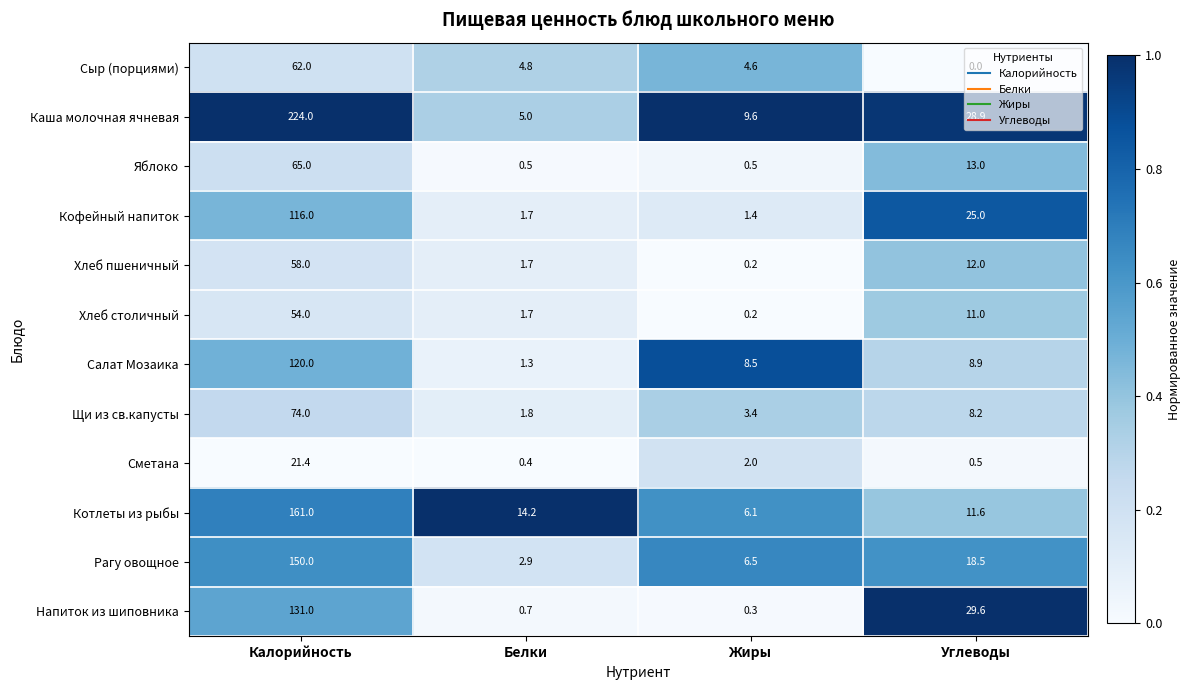

What is the sum of the Салат Мозаика values at Белки and Калорийность?

121.3